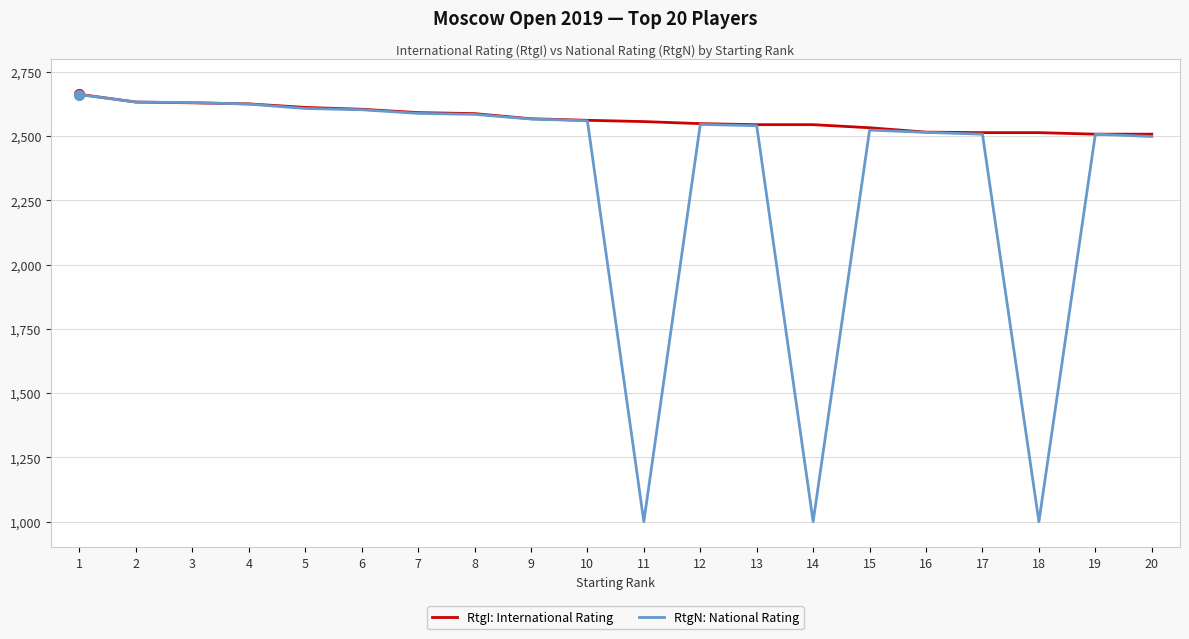

Between 3 and 6, which series saw the biggest shift?

RtgN: National Rating